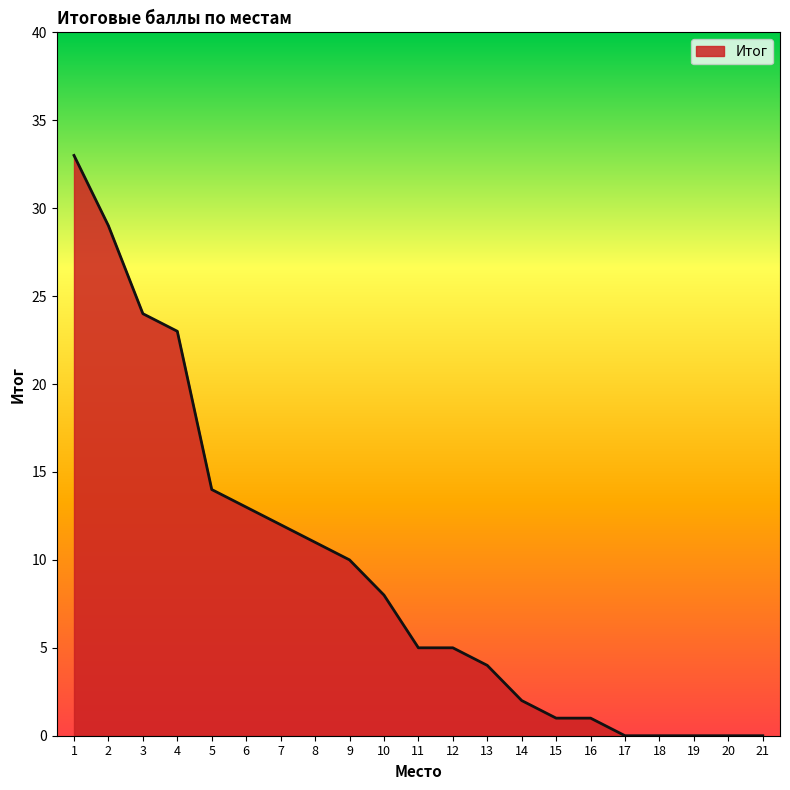

How many series are shown in this chart?

1